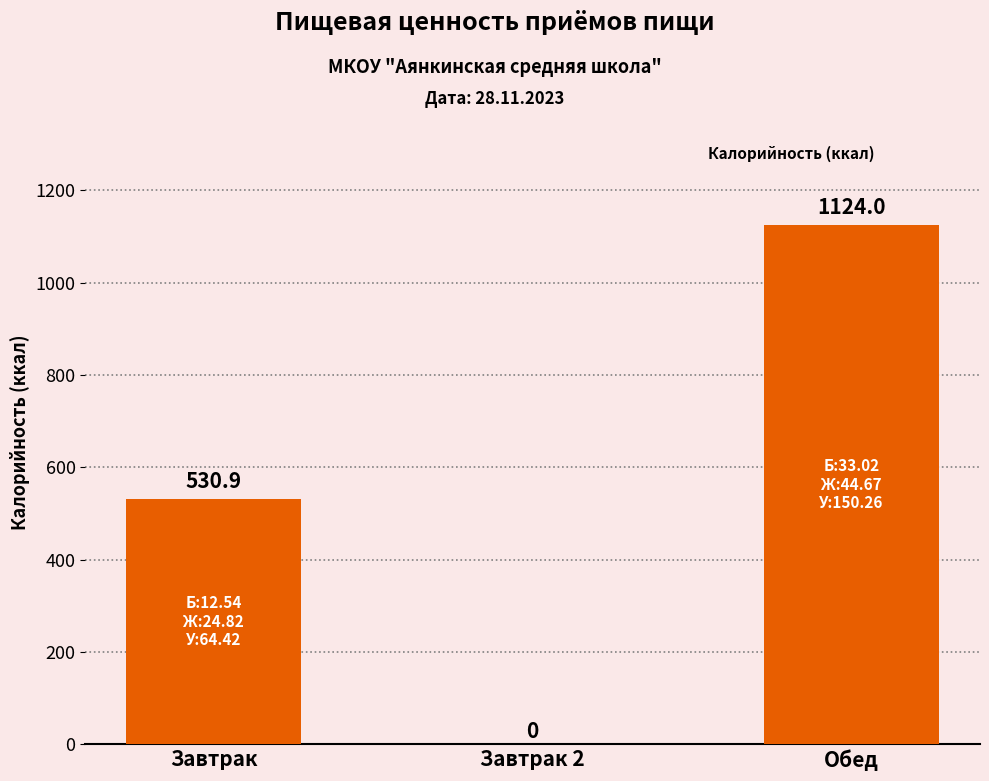

What is the ratio of the value at Обед to the value at Завтрак?

2.1